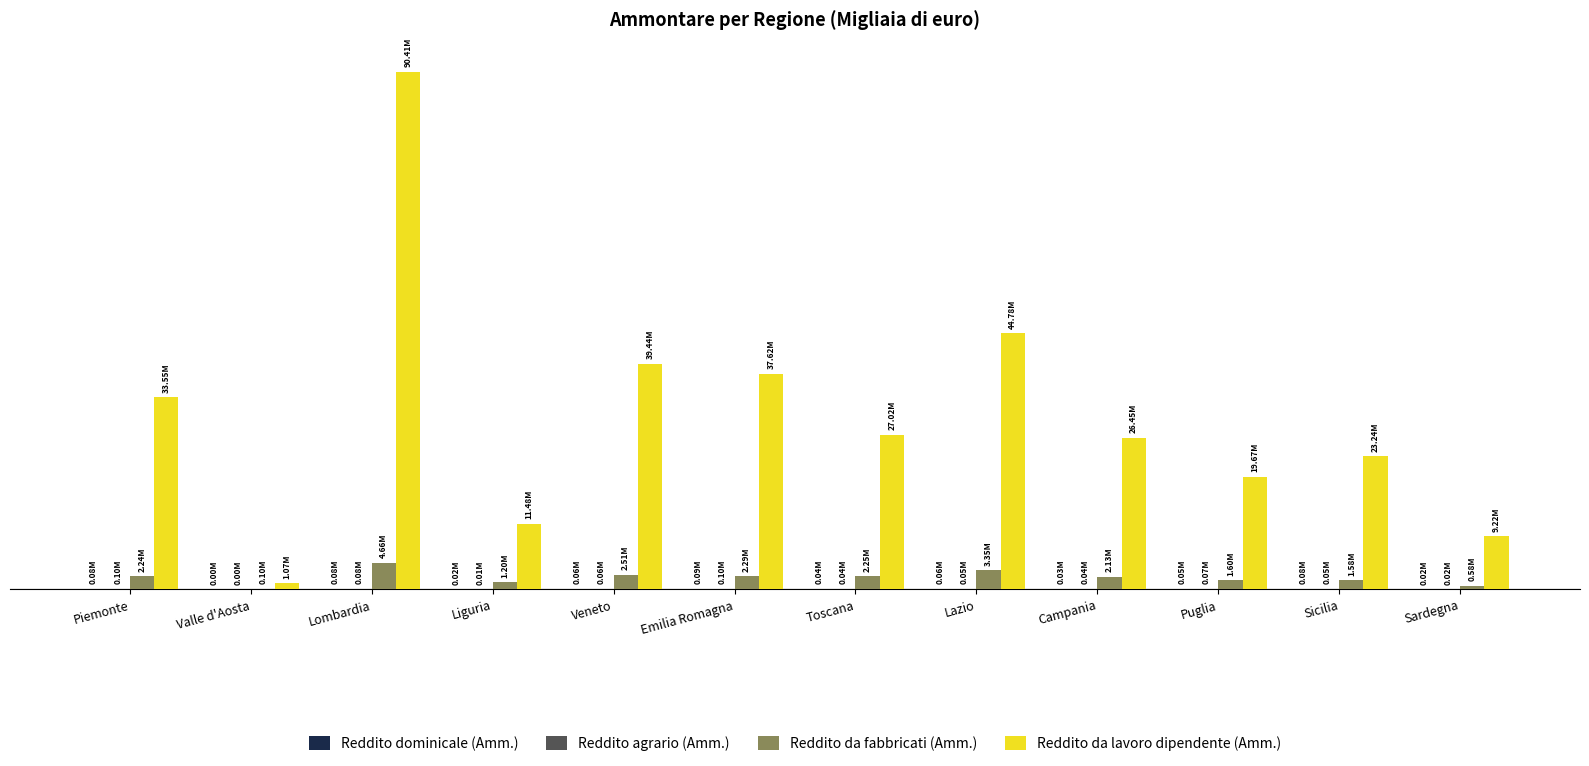

Are the bars horizontal?

No